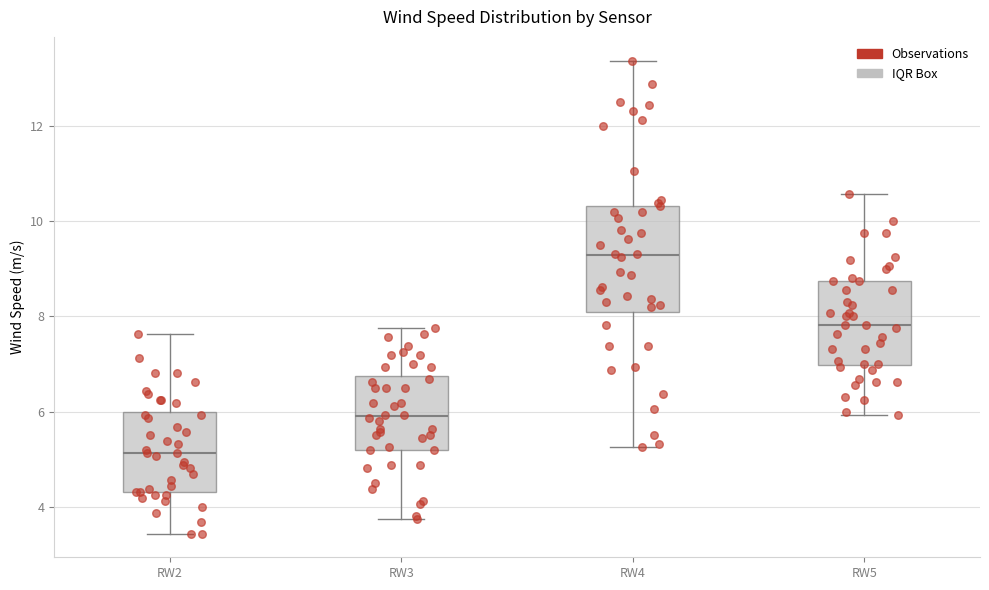

Which box has the lowest median line?

RW2